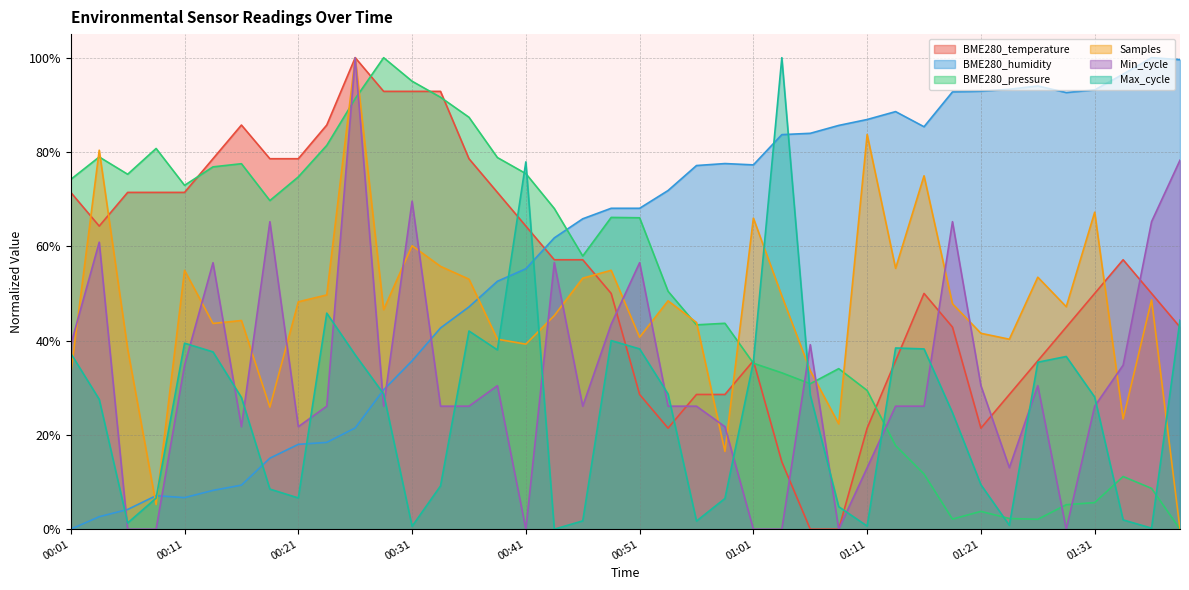

True or false: Samples has a value of 0.1 at 00:18.

False